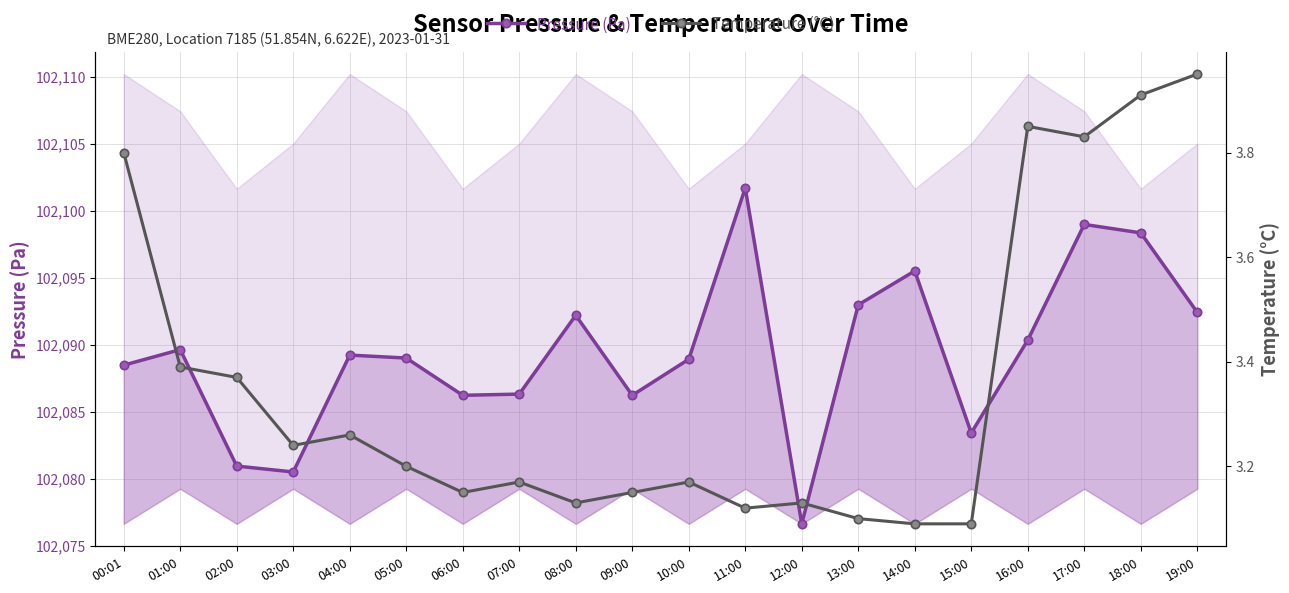

Reading right to left, list all the values displayed in this chart.

Pressure (Pa): 102092.4	102098.3	102099.0	102090.3	102083.4	102095.5	102093.0	102076.6	102101.7	102088.9	102086.2	102092.2	102086.3	102086.2	102089.0	102089.2	102080.5	102080.9	102089.6	102088.5
Temperature (°C): 4.0	3.9	3.8	3.9	3.1	3.1	3.1	3.1	3.1	3.2	3.1	3.1	3.2	3.1	3.2	3.3	3.2	3.4	3.4	3.8